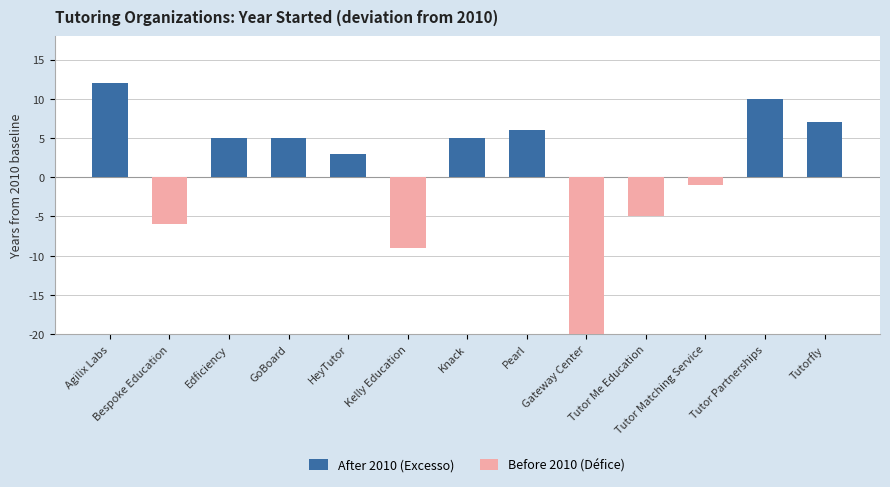

What is the average value of the After 2010 (Excesso) series?

4